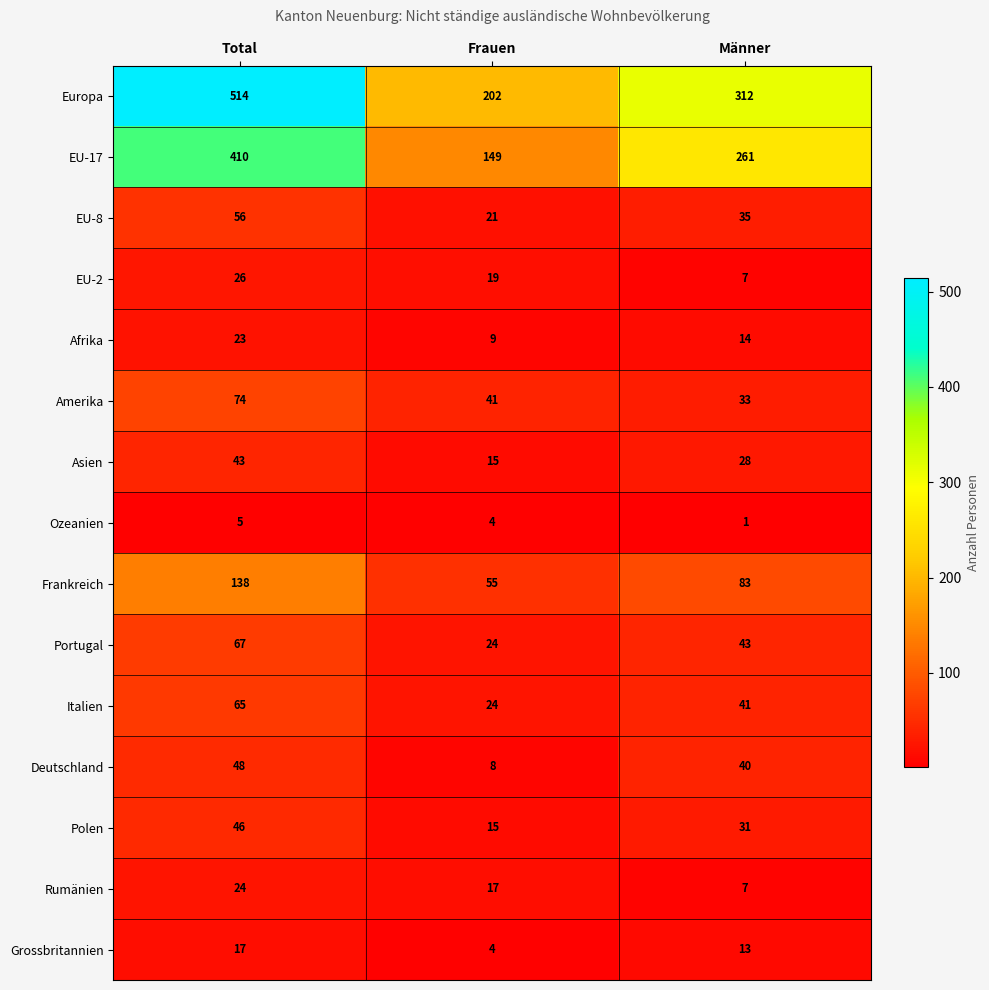

At how many categories does at least one series exceed 142?

3